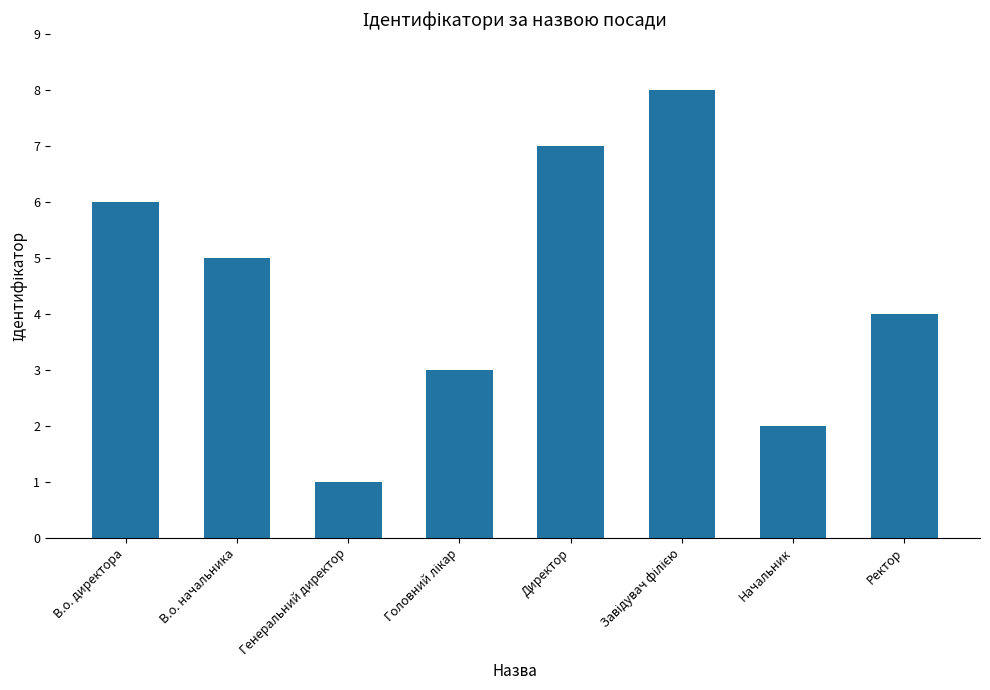

What is the difference between the second highest and minimum values?

6